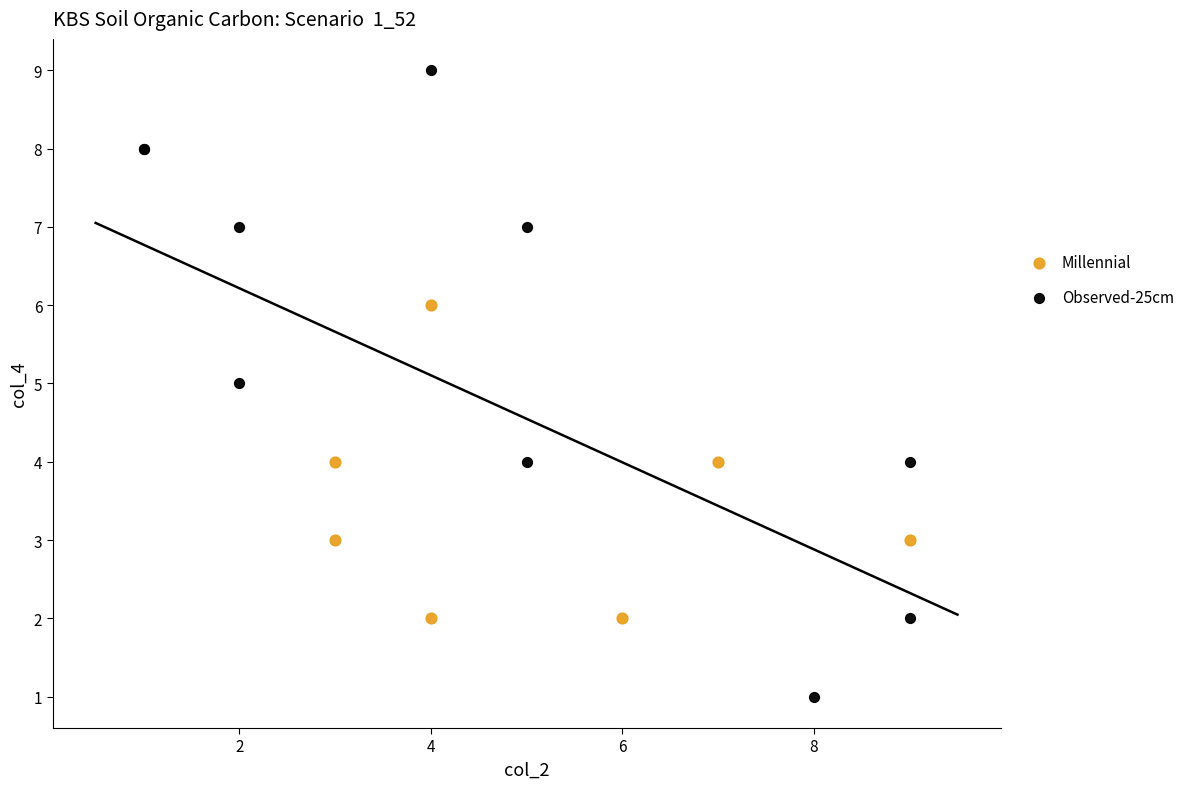

Which series contains the highest Y value?

Observed-25cm